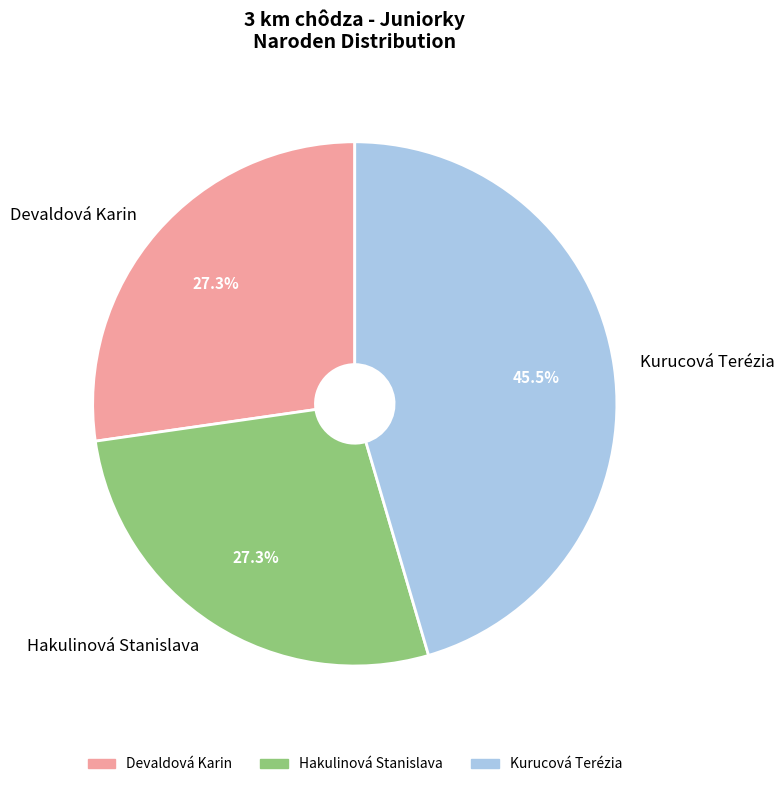

Between Kurucová Terézia and Devaldová Karin, which is larger?

Kurucová Terézia